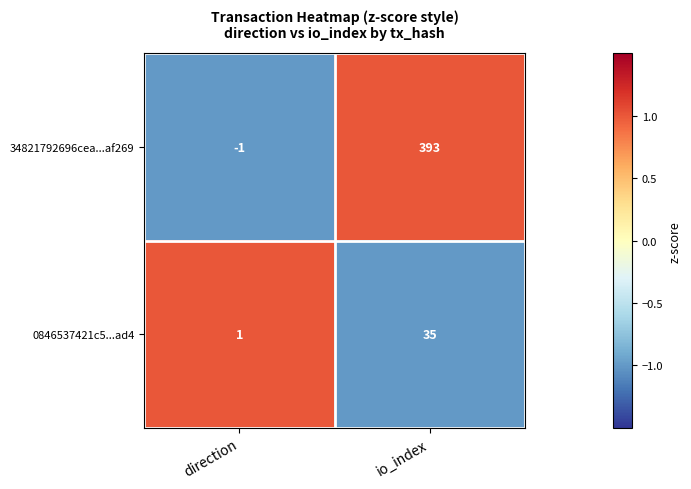

Reading right to left, transcribe all the data shown in this chart.

34821792696cea...af269: 393	-1
0846537421c5...ad4: 35	1